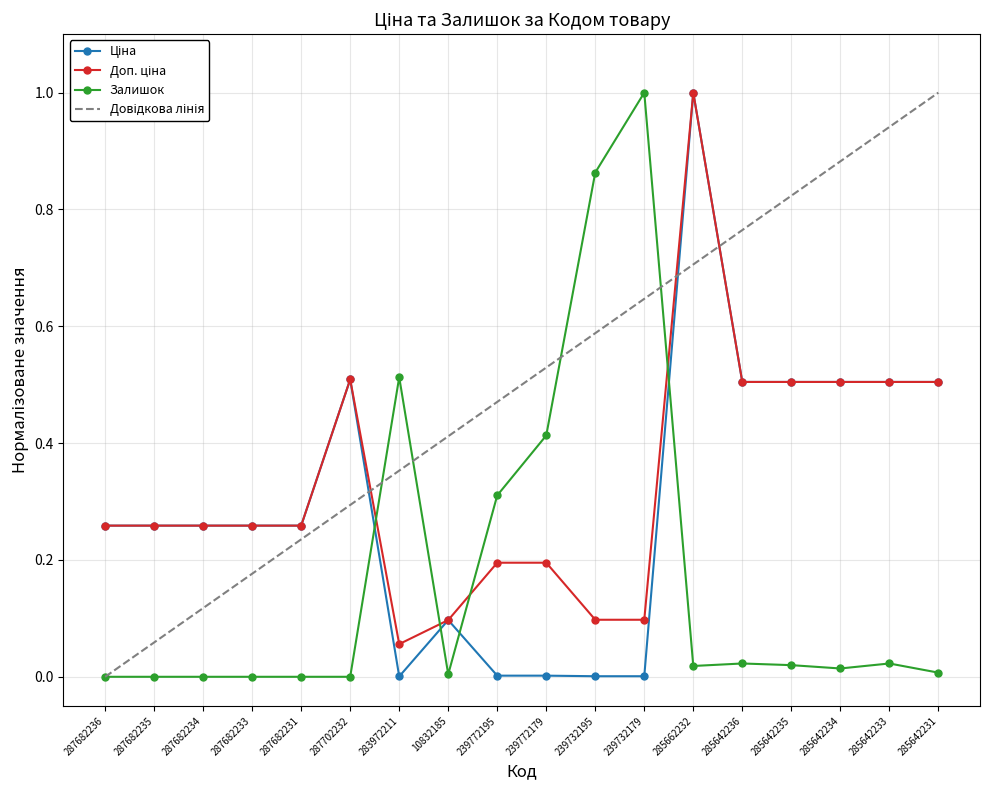

Which series has the largest range (max minus min)?

Залишок